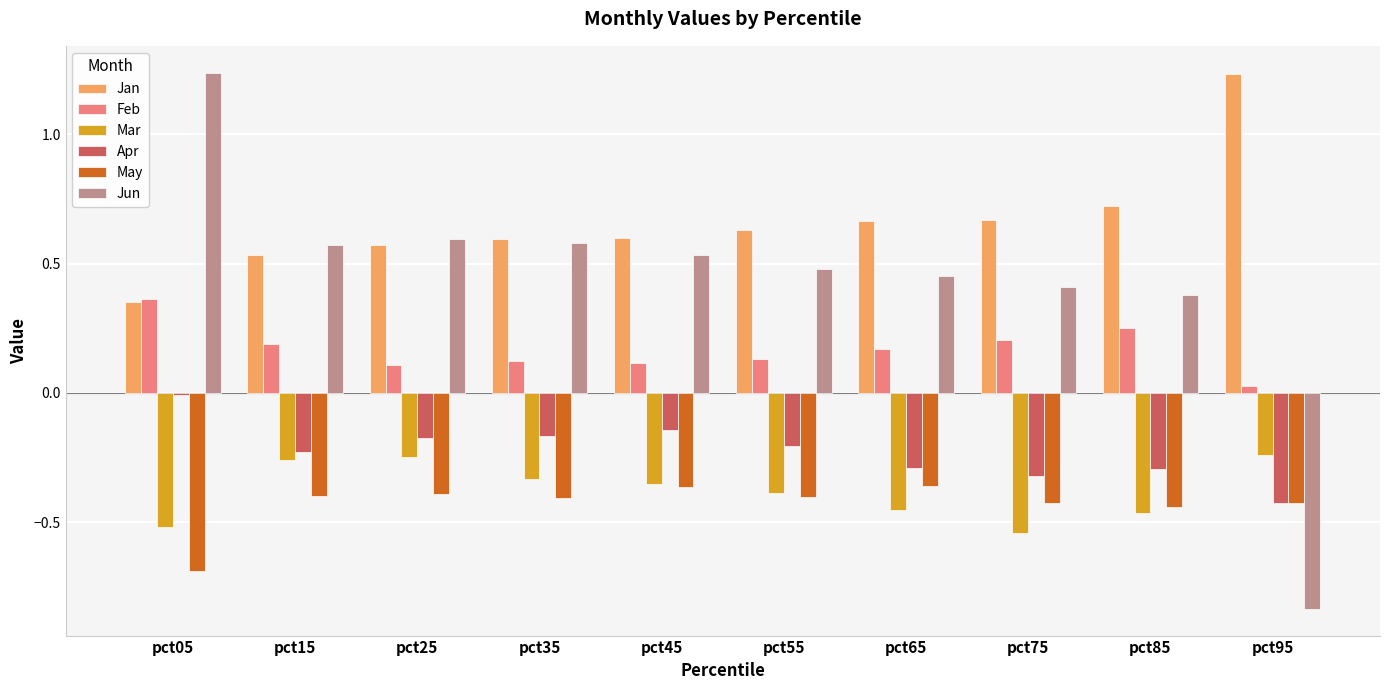

What is the spread (max minus min) of values at pct55?

1.0